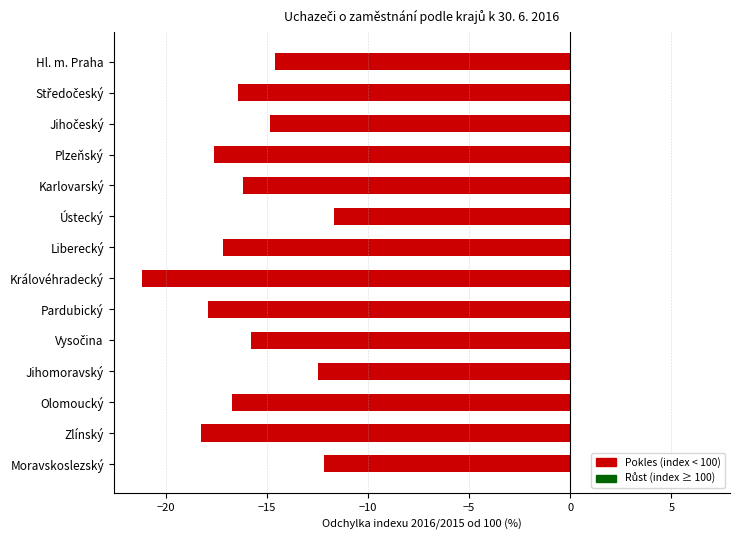

True or false: the data shows -11.9 at Plzeňský.

False